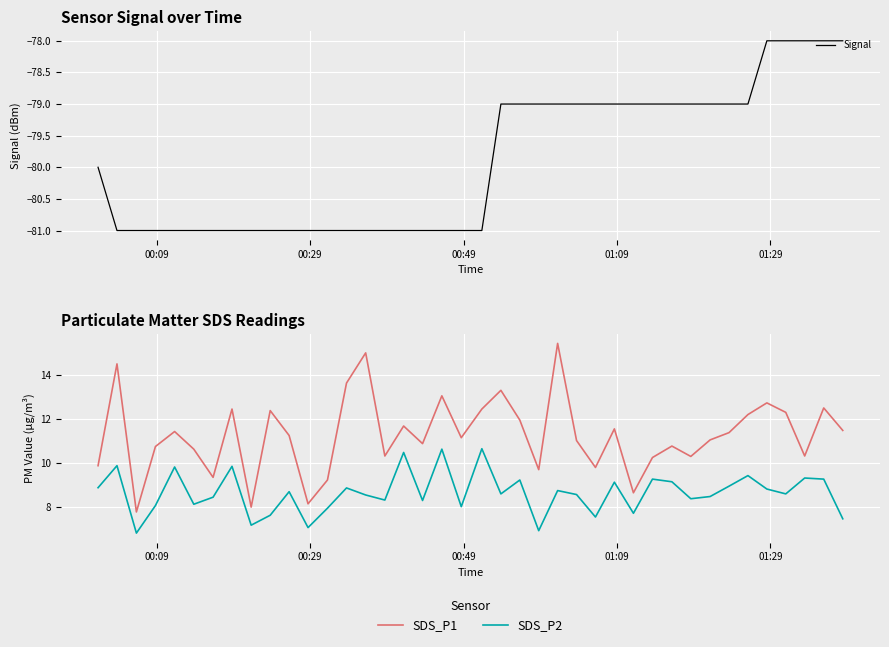

What is the maximum value for Signal?

-78